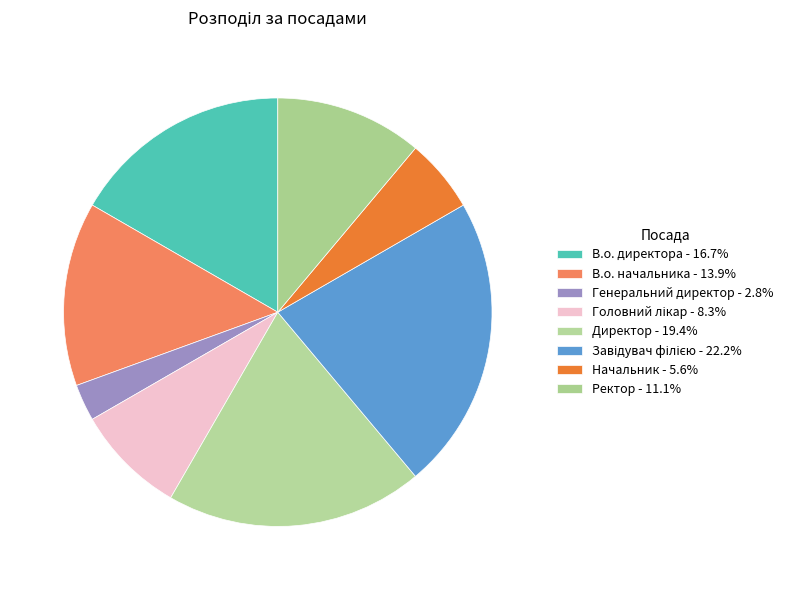

Count the number of slices in the pie.

8